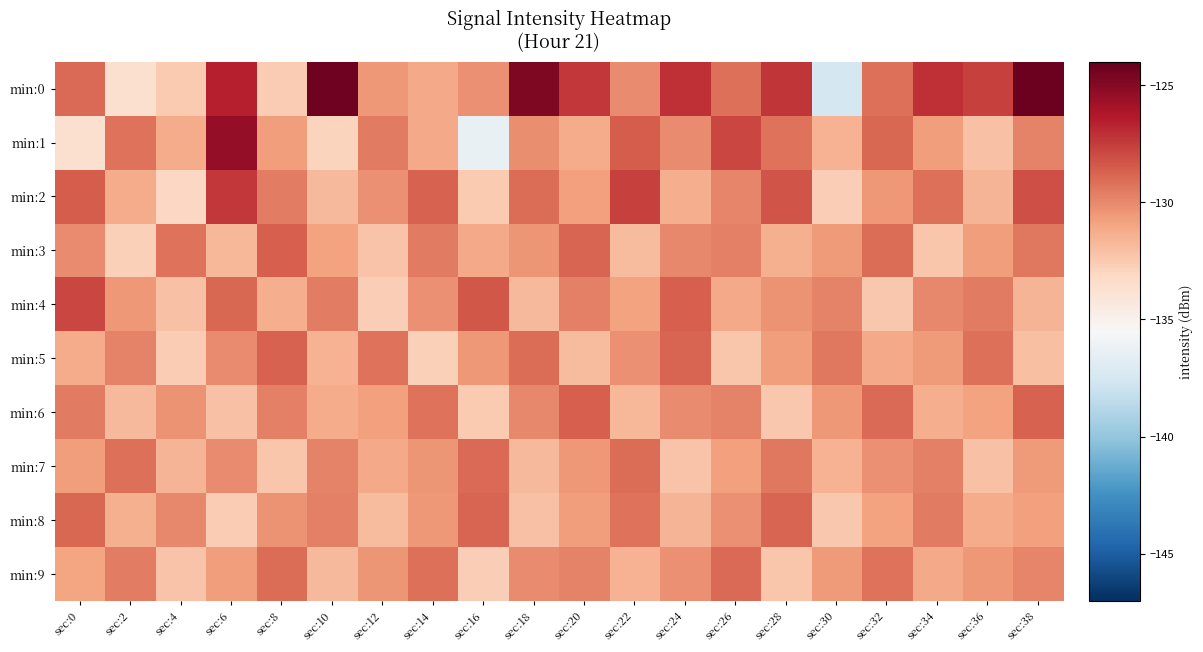

Reading left to right, transcribe all the data shown in this chart.

min:0: sec:0=-129.0	sec:2=-133.6	sec:4=-132.5	sec:6=-126.5	sec:8=-132.6	sec:10=-124.3	sec:12=-130.5	sec:14=-131.1	sec:16=-130.3	sec:18=-124.7	sec:20=-127.3	sec:22=-130.0	sec:24=-127.1	sec:26=-129.1	sec:28=-127.3	sec:30=-137.5	sec:32=-129.1	sec:34=-127.1	sec:36=-127.6	sec:38=-124.3
min:1: sec:0=-133.7	sec:2=-129.3	sec:4=-131.2	sec:6=-125.4	sec:8=-130.7	sec:10=-132.9	sec:12=-129.5	sec:14=-131.1	sec:16=-136.4	sec:18=-130.2	sec:20=-131.2	sec:22=-128.5	sec:24=-130.1	sec:26=-127.8	sec:28=-129.3	sec:30=-131.5	sec:32=-128.9	sec:34=-130.7	sec:36=-132.1	sec:38=-129.8
min:2: sec:0=-128.5	sec:2=-131.2	sec:4=-133.1	sec:6=-127.4	sec:8=-129.6	sec:10=-131.8	sec:12=-130.2	sec:14=-128.7	sec:16=-132.5	sec:18=-129.1	sec:20=-130.8	sec:22=-127.6	sec:24=-131.3	sec:26=-129.9	sec:28=-128.3	sec:30=-132.7	sec:32=-130.5	sec:34=-129.2	sec:36=-131.6	sec:38=-128.1
min:3: sec:0=-130.1	sec:2=-132.8	sec:4=-129.3	sec:6=-131.7	sec:8=-128.6	sec:10=-130.9	sec:12=-132.2	sec:14=-129.5	sec:16=-131.1	sec:18=-130.4	sec:20=-128.8	sec:22=-131.9	sec:24=-130.0	sec:26=-129.7	sec:28=-131.4	sec:30=-130.6	sec:32=-129.1	sec:34=-132.3	sec:36=-130.7	sec:38=-129.4
min:4: sec:0=-127.8	sec:2=-130.5	sec:4=-132.1	sec:6=-128.9	sec:8=-131.3	sec:10=-129.6	sec:12=-132.7	sec:14=-130.2	sec:16=-128.4	sec:18=-131.8	sec:20=-129.7	sec:22=-130.9	sec:24=-128.6	sec:26=-131.1	sec:28=-130.3	sec:30=-129.8	sec:32=-132.4	sec:34=-130.0	sec:36=-129.5	sec:38=-131.6
min:5: sec:0=-131.2	sec:2=-129.8	sec:4=-132.6	sec:6=-130.1	sec:8=-128.7	sec:10=-131.5	sec:12=-129.3	sec:14=-132.8	sec:16=-130.5	sec:18=-129.1	sec:20=-131.9	sec:22=-130.2	sec:24=-128.8	sec:26=-132.3	sec:28=-130.7	sec:30=-129.4	sec:32=-131.1	sec:34=-130.6	sec:36=-129.2	sec:38=-132.0
min:6: sec:0=-129.5	sec:2=-131.8	sec:4=-130.3	sec:6=-132.1	sec:8=-129.7	sec:10=-131.2	sec:12=-130.8	sec:14=-129.3	sec:16=-132.5	sec:18=-130.0	sec:20=-128.6	sec:22=-131.7	sec:24=-130.1	sec:26=-129.8	sec:28=-132.4	sec:30=-130.5	sec:32=-129.0	sec:34=-131.3	sec:36=-130.9	sec:38=-128.7
min:7: sec:0=-130.7	sec:2=-129.2	sec:4=-131.6	sec:6=-130.1	sec:8=-132.3	sec:10=-129.8	sec:12=-131.1	sec:14=-130.4	sec:16=-129.0	sec:18=-131.8	sec:20=-130.5	sec:22=-129.1	sec:24=-132.2	sec:26=-130.8	sec:28=-129.4	sec:30=-131.5	sec:32=-130.2	sec:34=-129.7	sec:36=-132.1	sec:38=-130.6
min:8: sec:0=-128.9	sec:2=-131.4	sec:4=-130.0	sec:6=-132.6	sec:8=-130.3	sec:10=-129.7	sec:12=-131.9	sec:14=-130.5	sec:16=-128.8	sec:18=-132.1	sec:20=-130.7	sec:22=-129.3	sec:24=-131.6	sec:26=-130.2	sec:28=-128.8	sec:30=-132.4	sec:32=-130.9	sec:34=-129.5	sec:36=-131.2	sec:38=-130.8
min:9: sec:0=-131.0	sec:2=-129.6	sec:4=-132.2	sec:6=-130.7	sec:8=-129.1	sec:10=-131.8	sec:12=-130.4	sec:14=-129.2	sec:16=-132.7	sec:18=-130.1	sec:20=-129.8	sec:22=-131.5	sec:24=-130.2	sec:26=-129.0	sec:28=-132.3	sec:30=-130.6	sec:32=-129.3	sec:34=-131.1	sec:36=-130.5	sec:38=-129.9